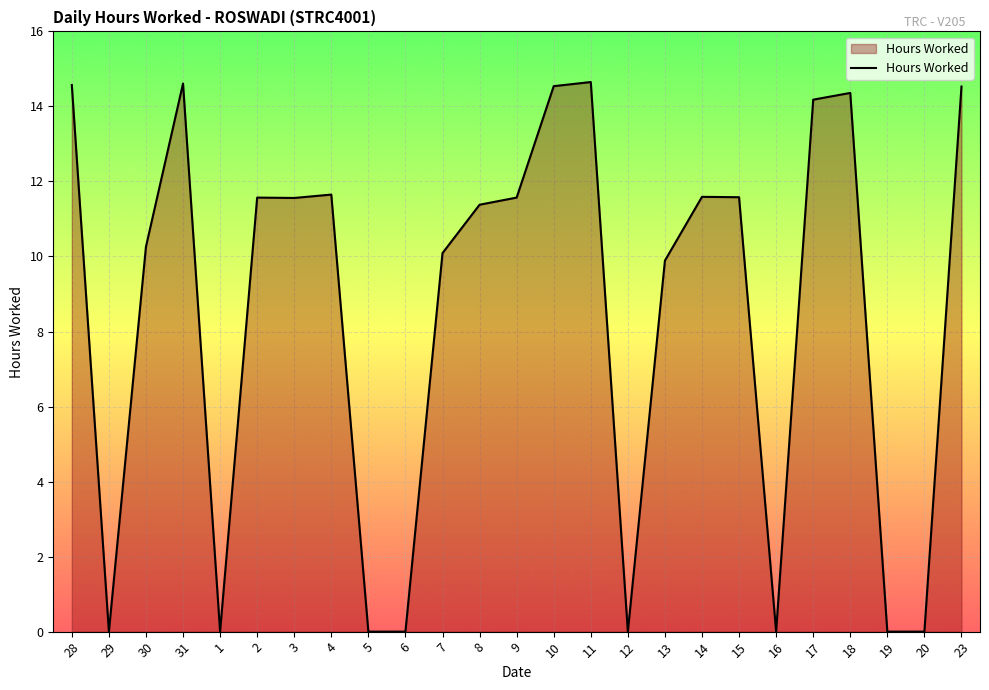

At which label is the value closest to 7?

13